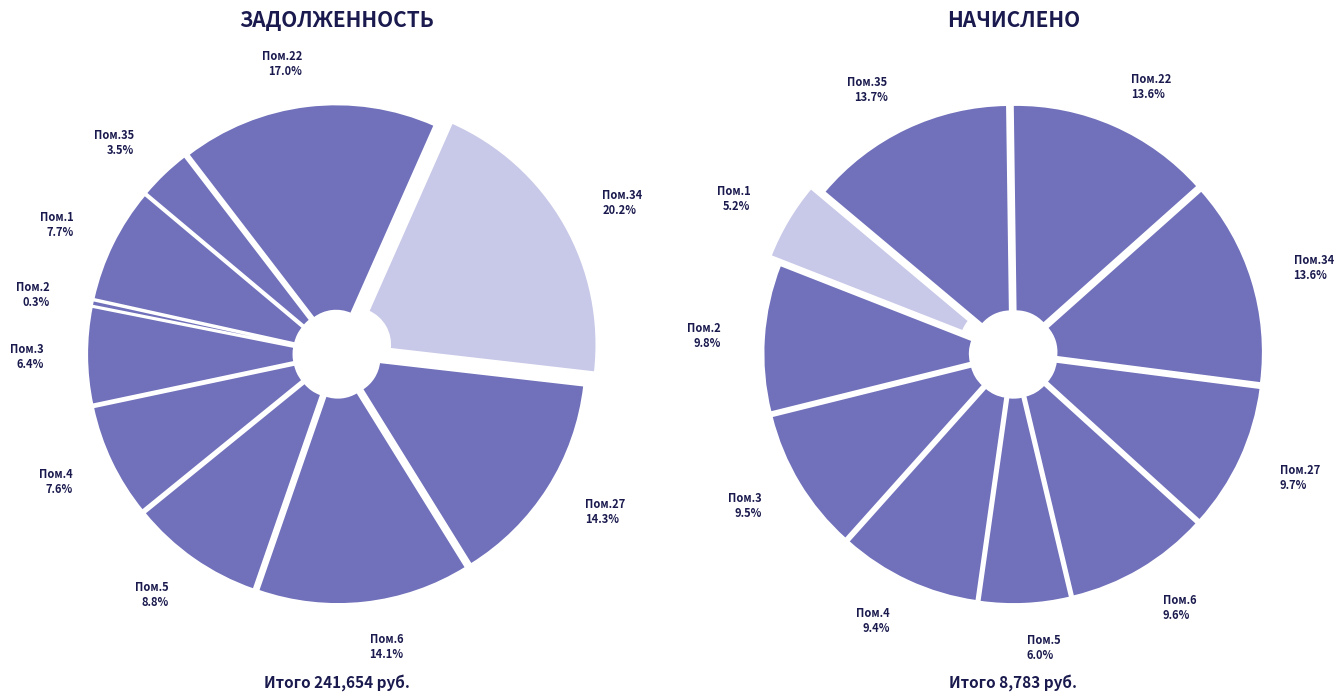

Count the number of slices in the pie.

10